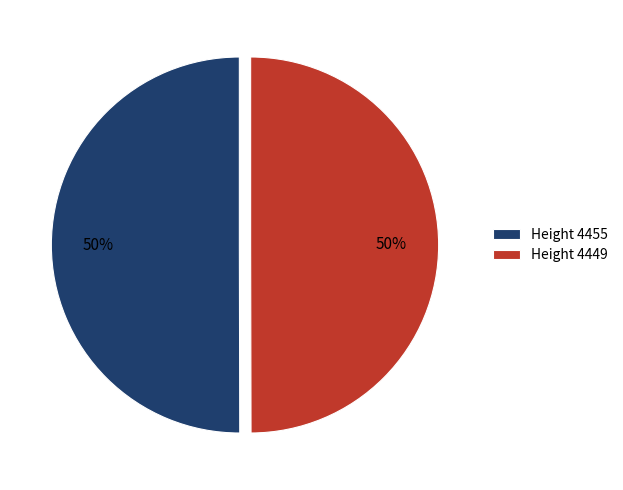

Is it true that Height 4449 is 50% of the pie?

True